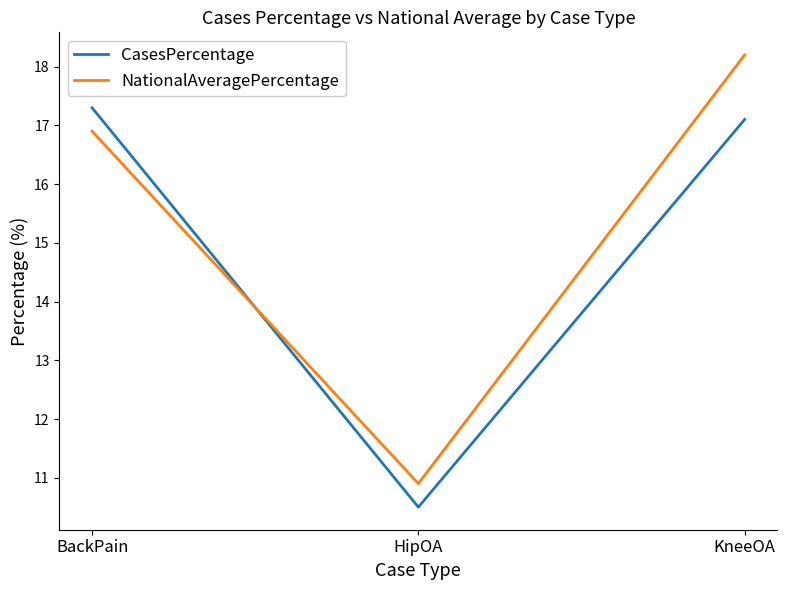

At HipOA, list the series in order from smallest to largest.

CasesPercentage, NationalAveragePercentage